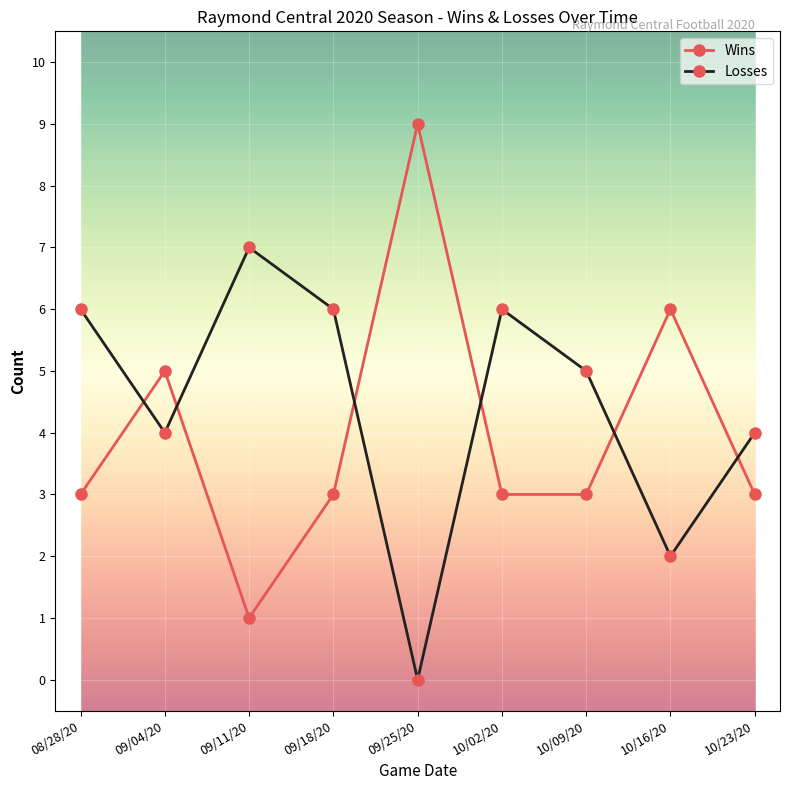

What value does the Wins series have at 10/09/20?

3